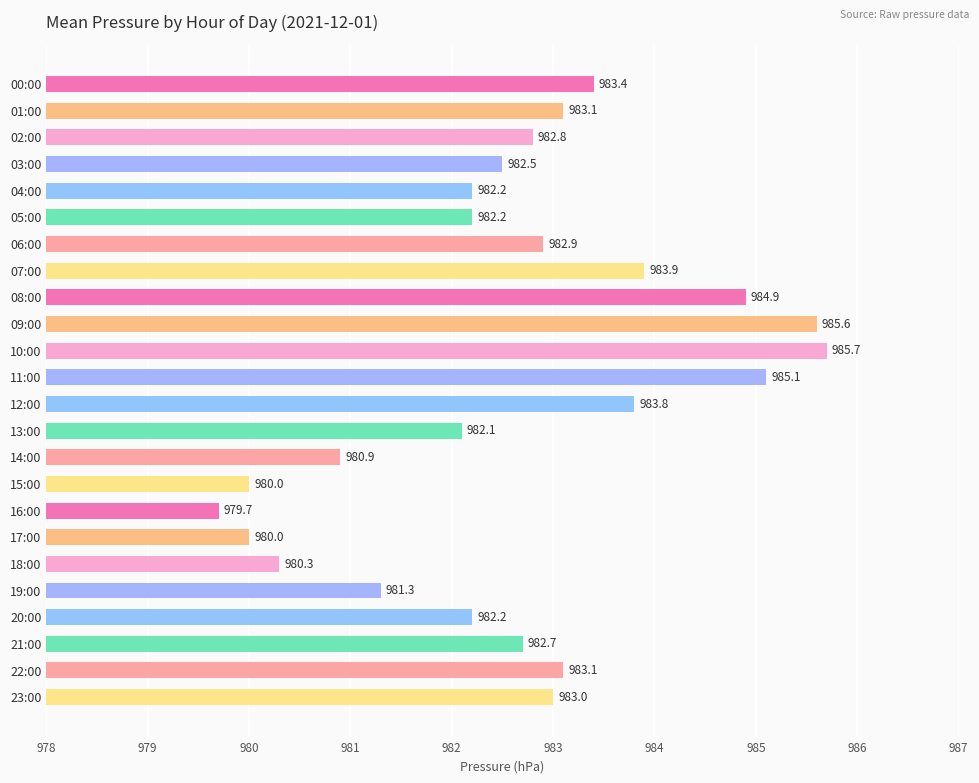

What is the ratio of the value at 06:00 to the value at 20:00?

1.0